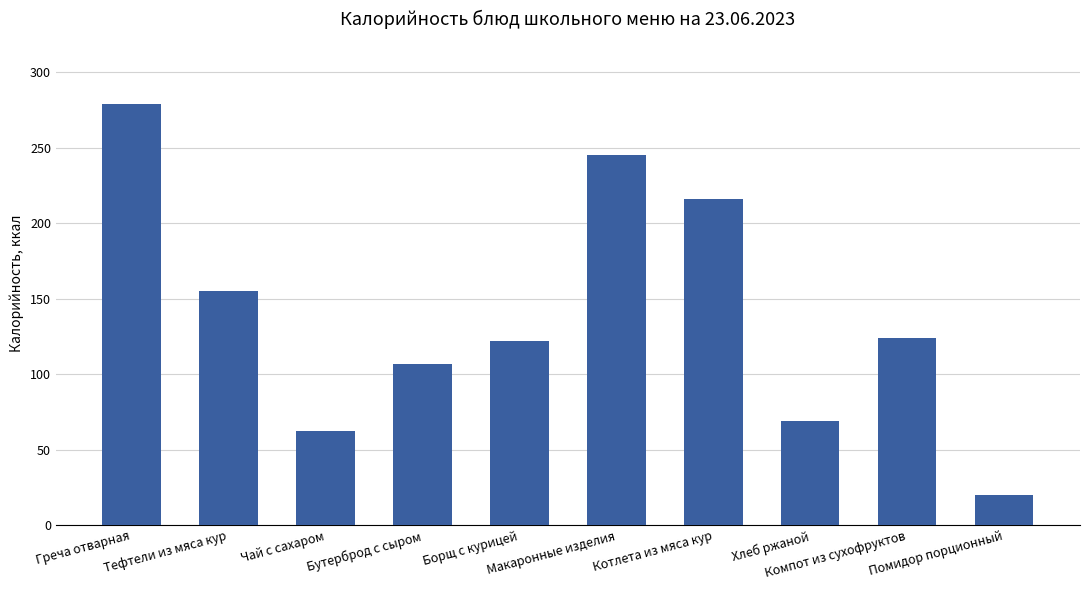

Reading right to left, transcribe all the data shown in this chart.

20.0	124.0	69.0	216.0	245.0	122.0	107.0	62.0	154.9	279.0